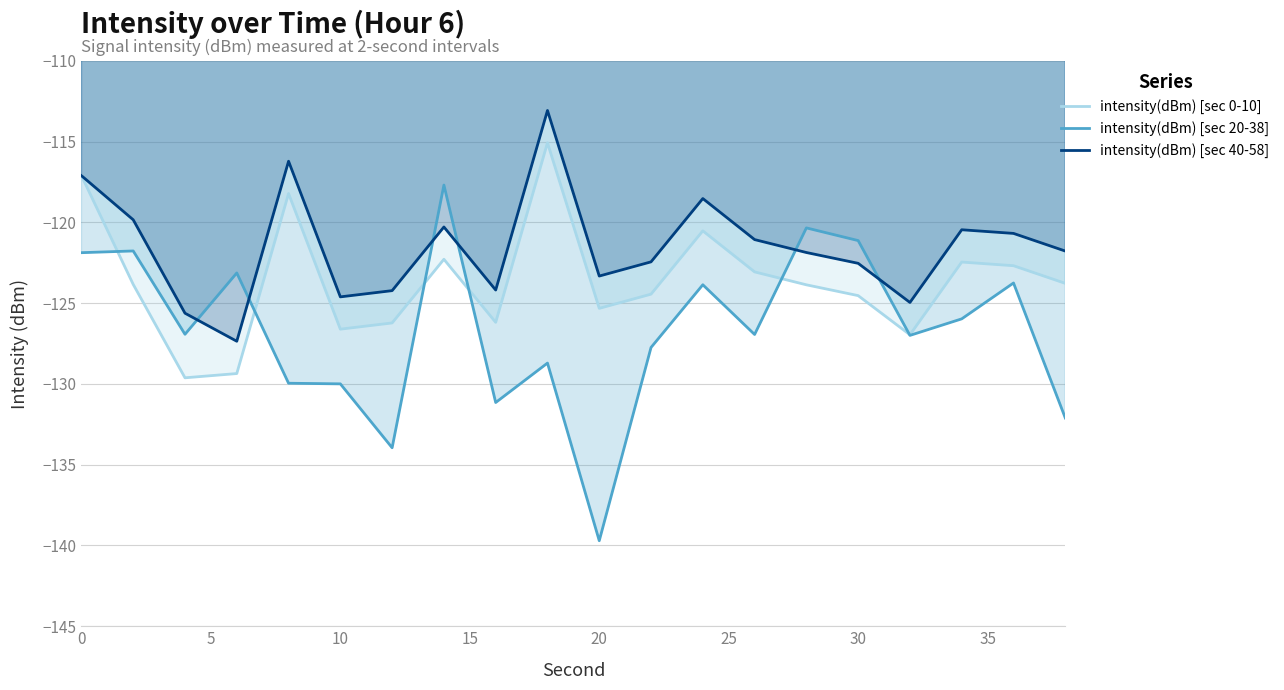

How many interior local peaks does the intensity(dBm) [sec 40-58] series have?

5